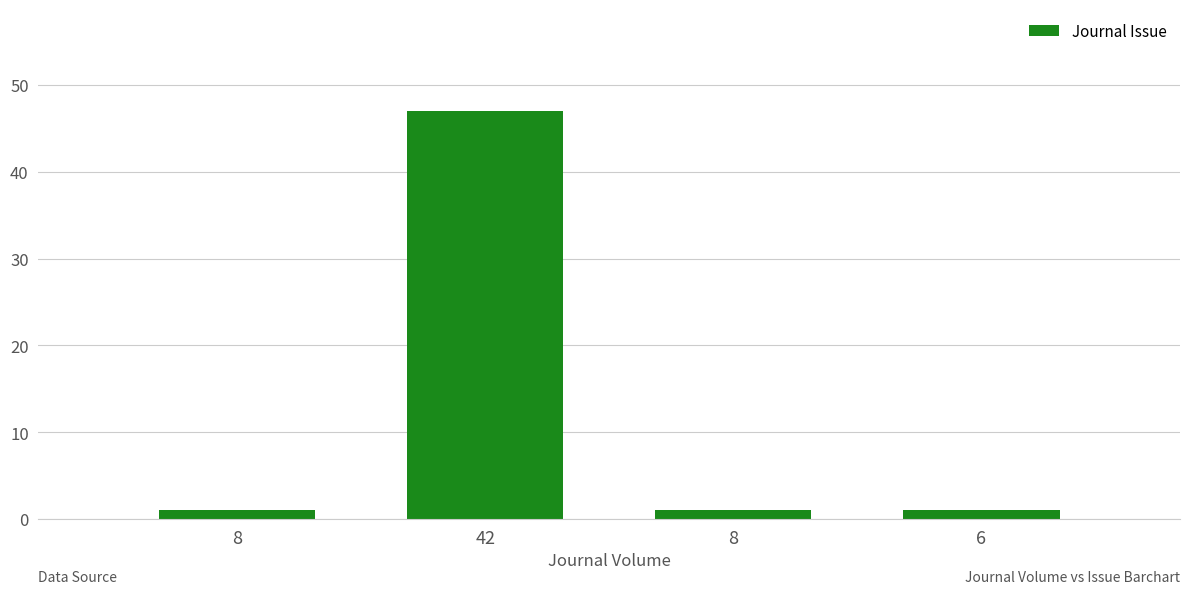

How many bars are there in total?

4